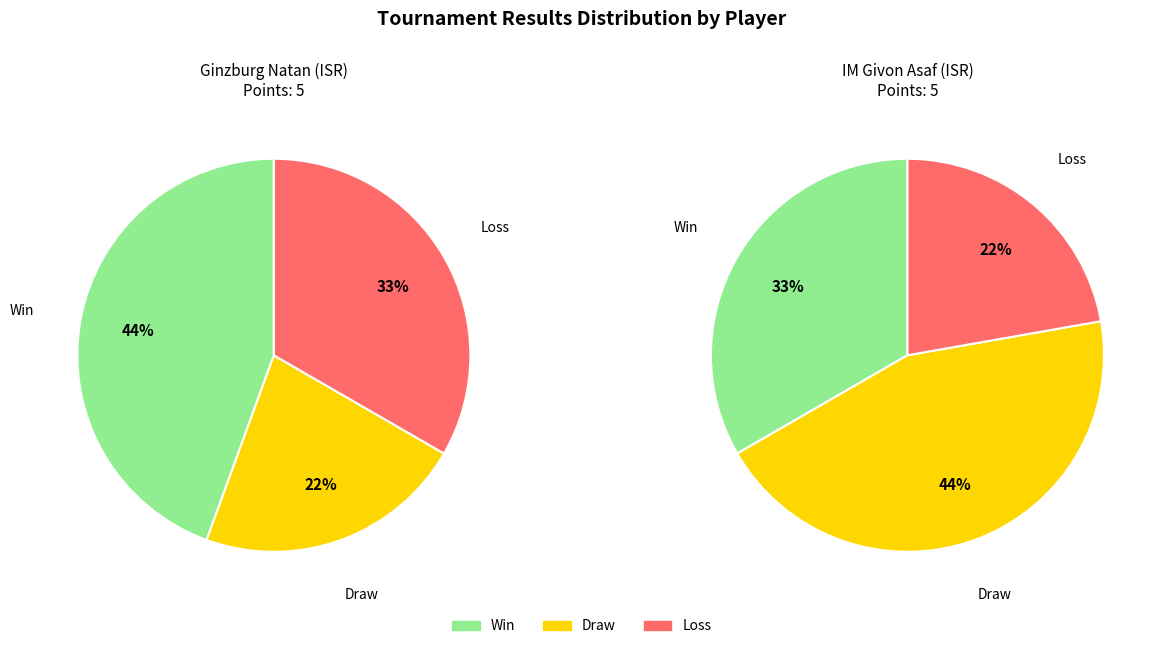

Is there a majority slice in this chart?

No